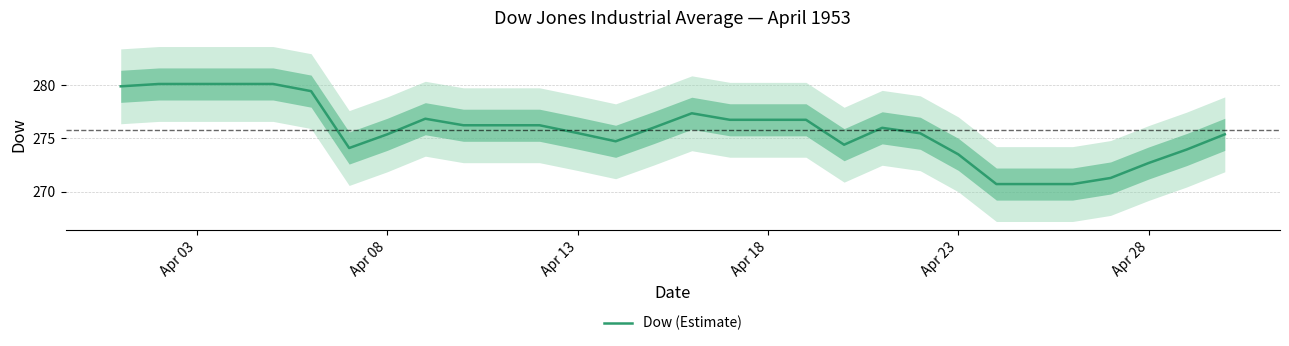

Does the chart display data point markers on the line(s)?

No